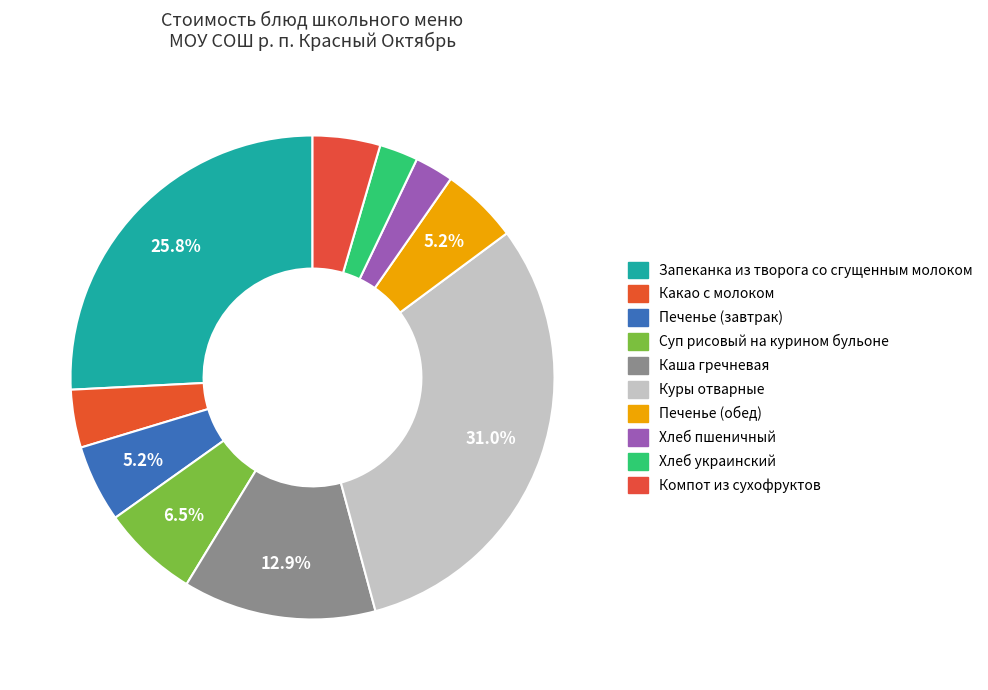

To the nearest percent, what percentage of the pie is Хлеб пшеничный?

3%